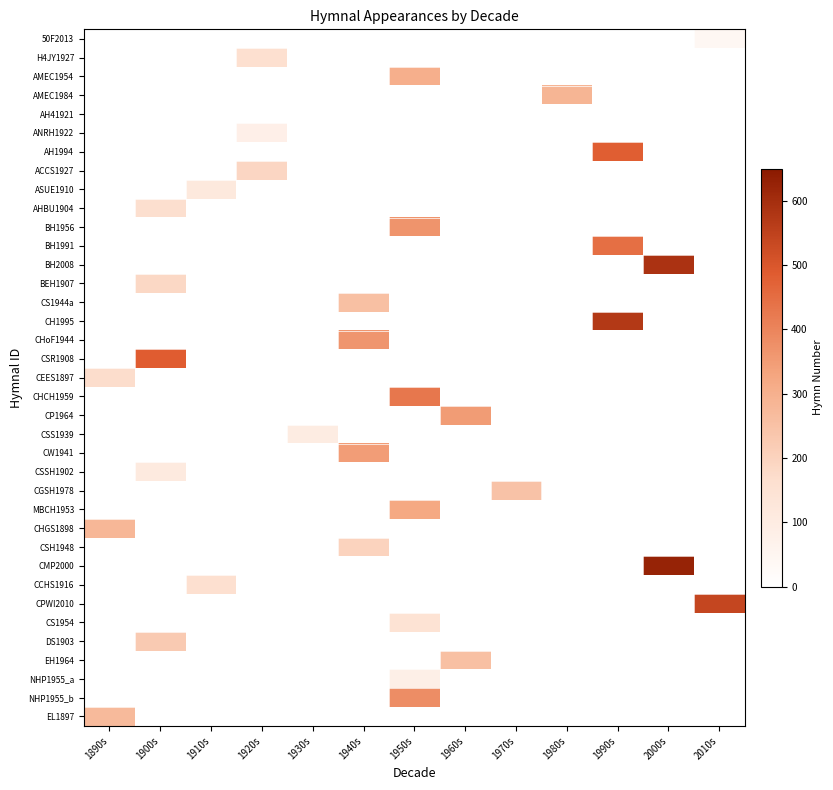

What is the minimum value shown in the chart?

39.0